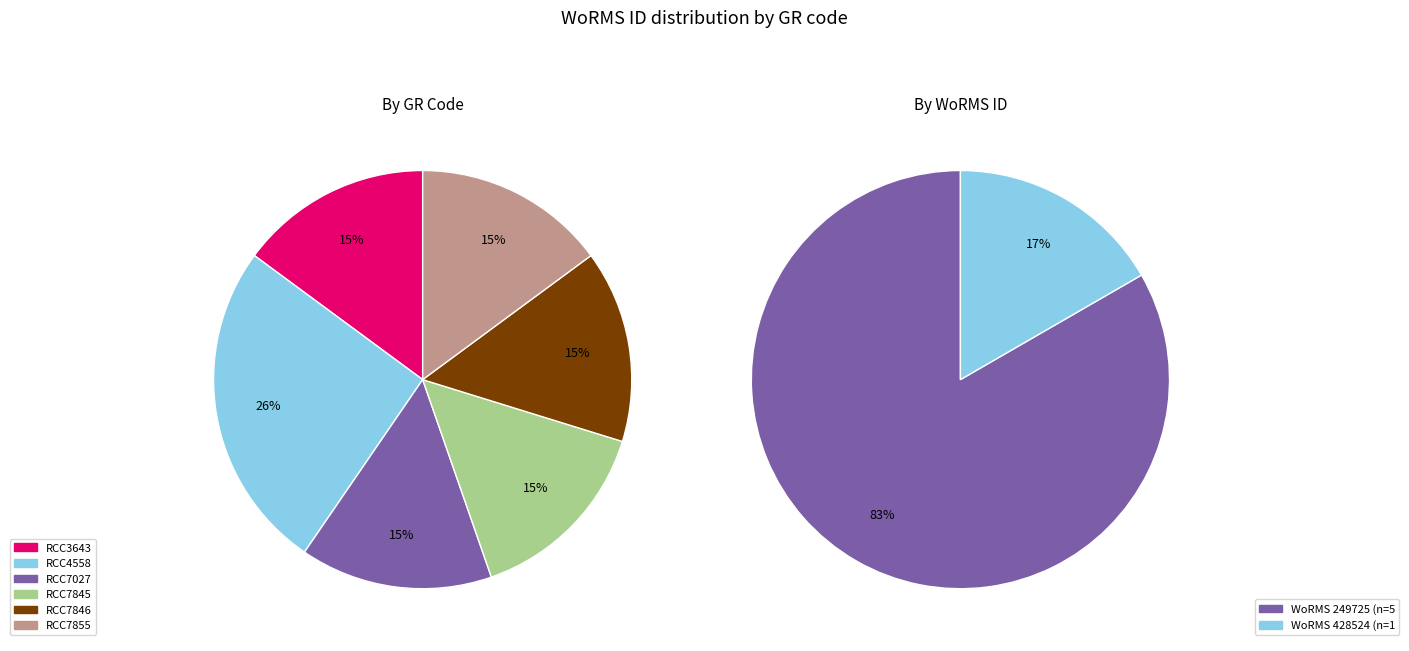

How many segments does this pie chart have?

6